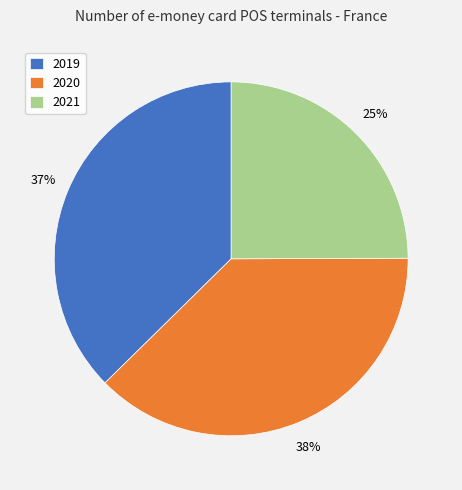

To the nearest percent, what is the average slice percentage?

33%